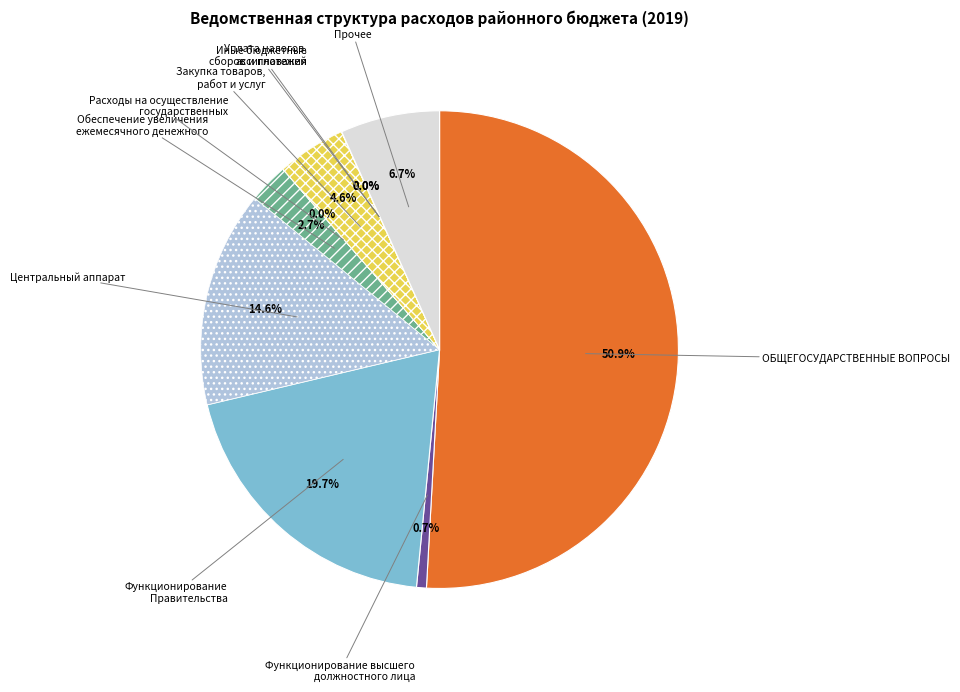

Which slice is the largest?

ОБЩЕГОСУДАРСТВЕННЫЕ ВОПРОСЫ